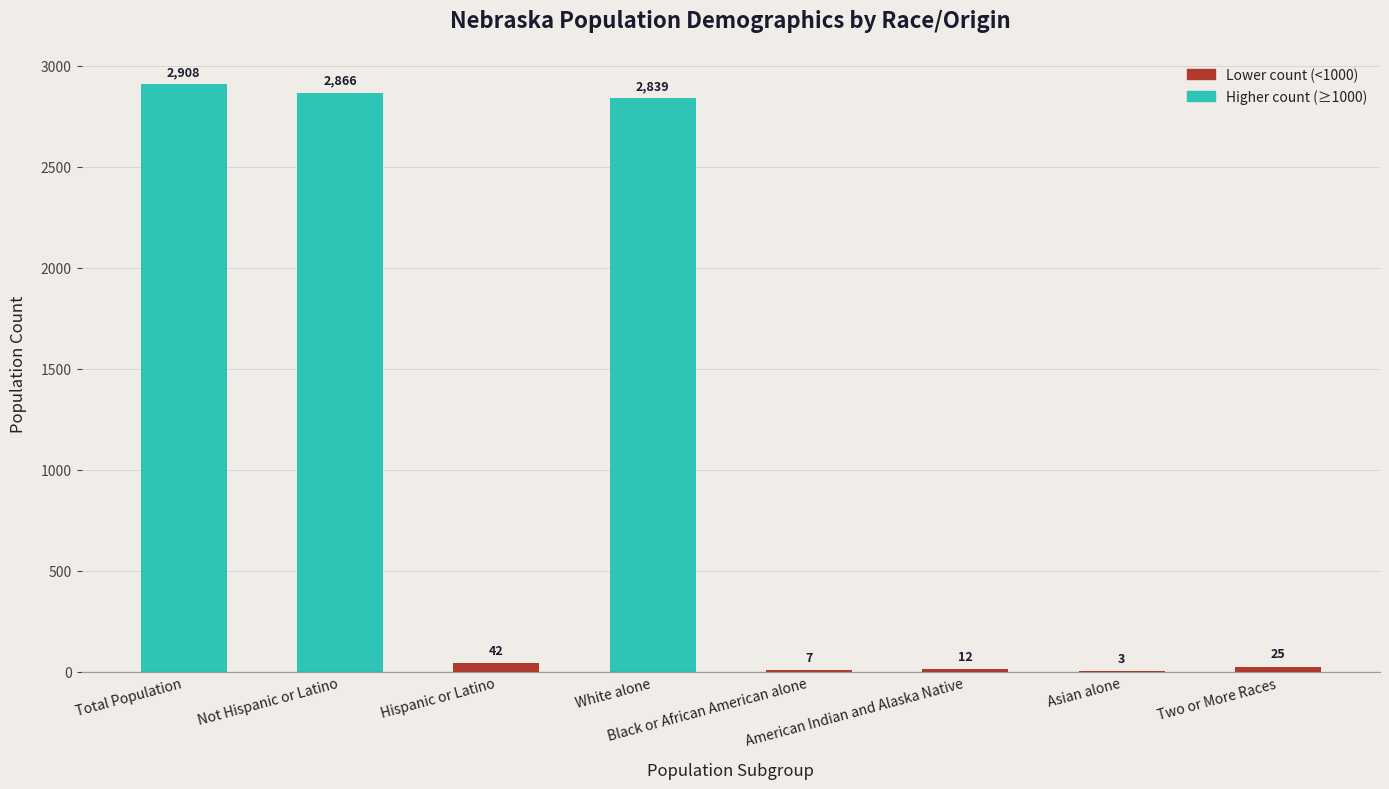

What is the maximum value shown in the chart?

2908